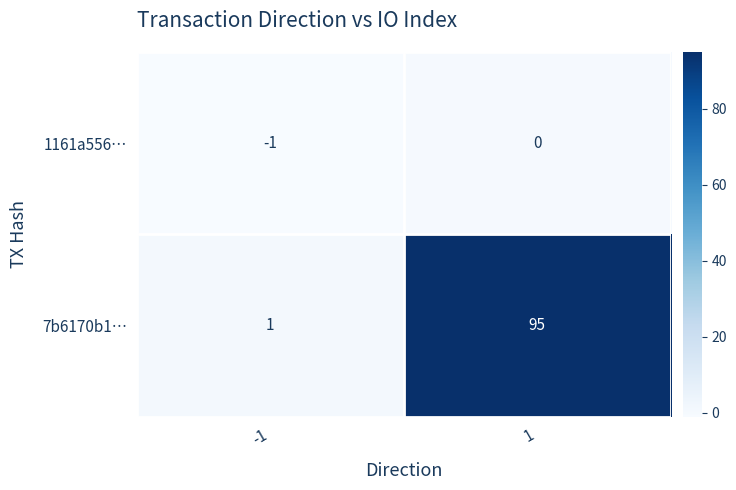

What is the average value of the 7b6170b1… series?

48